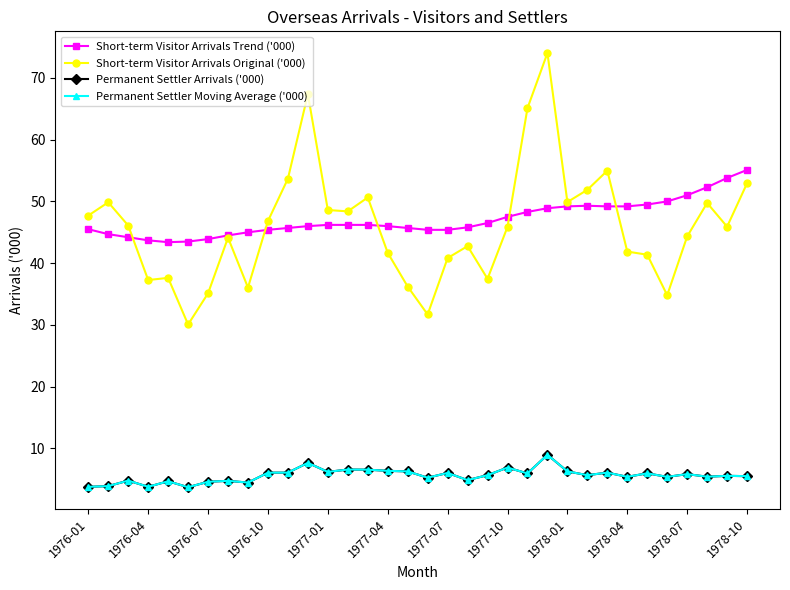

Does the chart have visible grid lines?

No